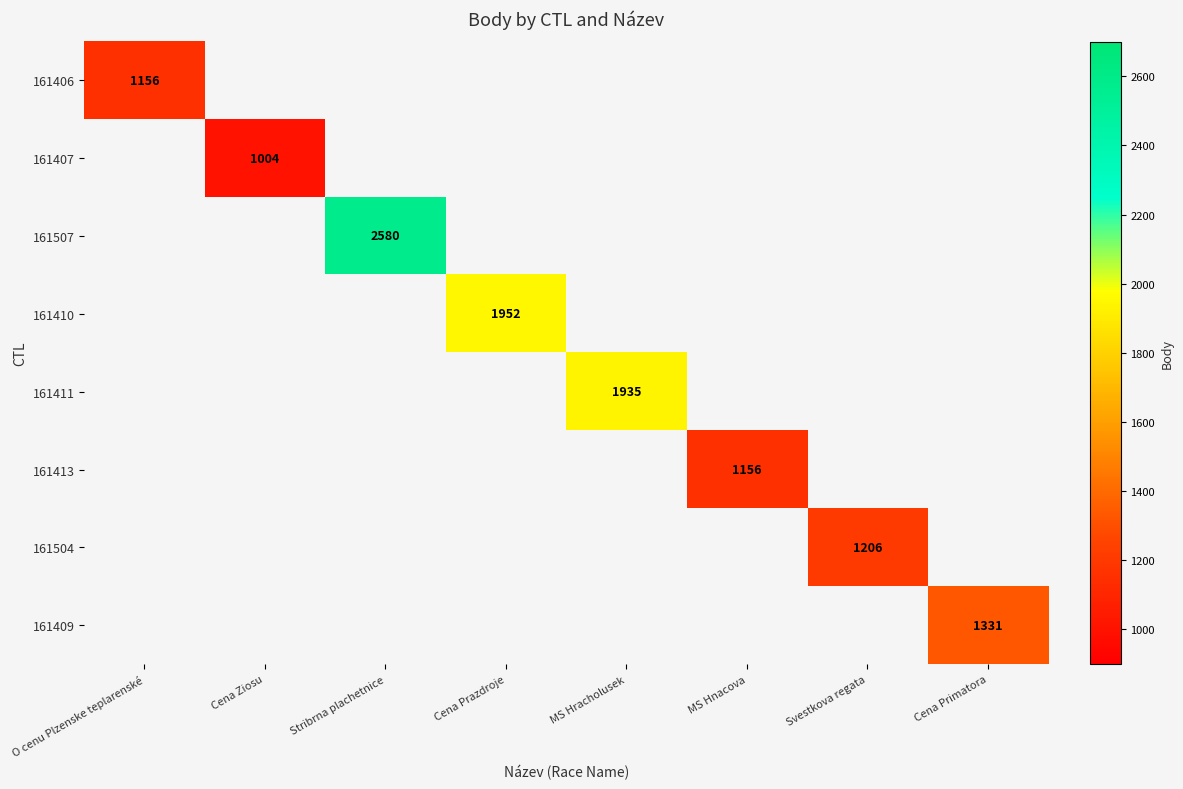

How many distinct data groups are displayed?

8